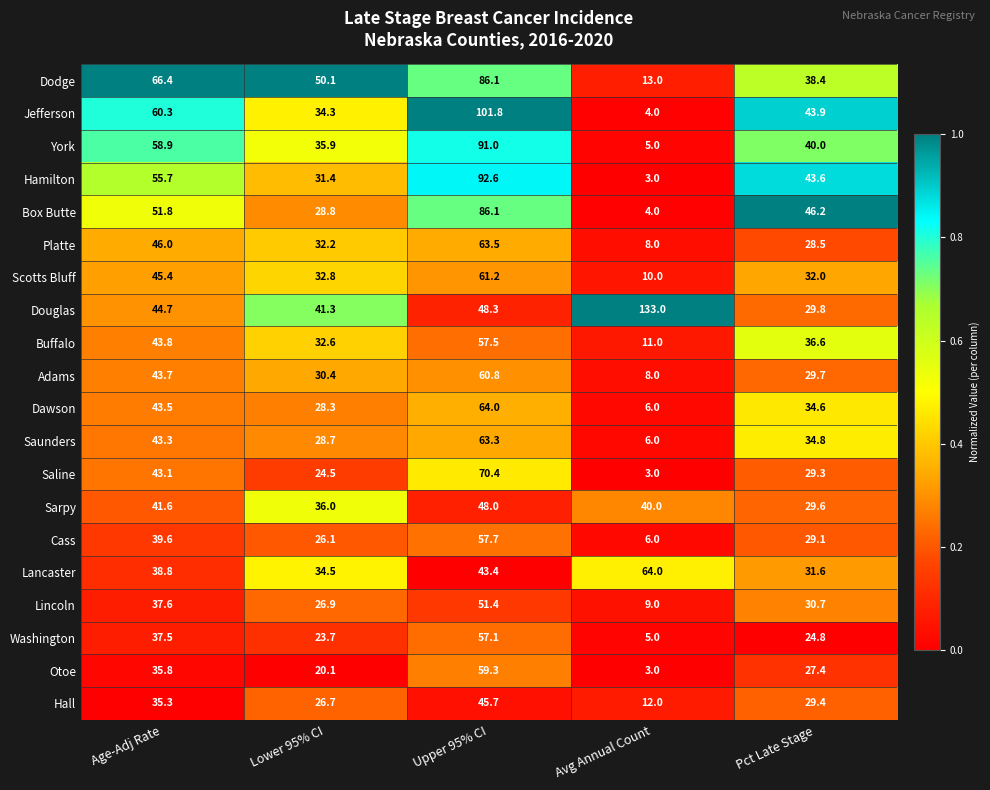

What is the difference between the Cass values at Age-Adj Rate and Lower 95% CI?

13.5